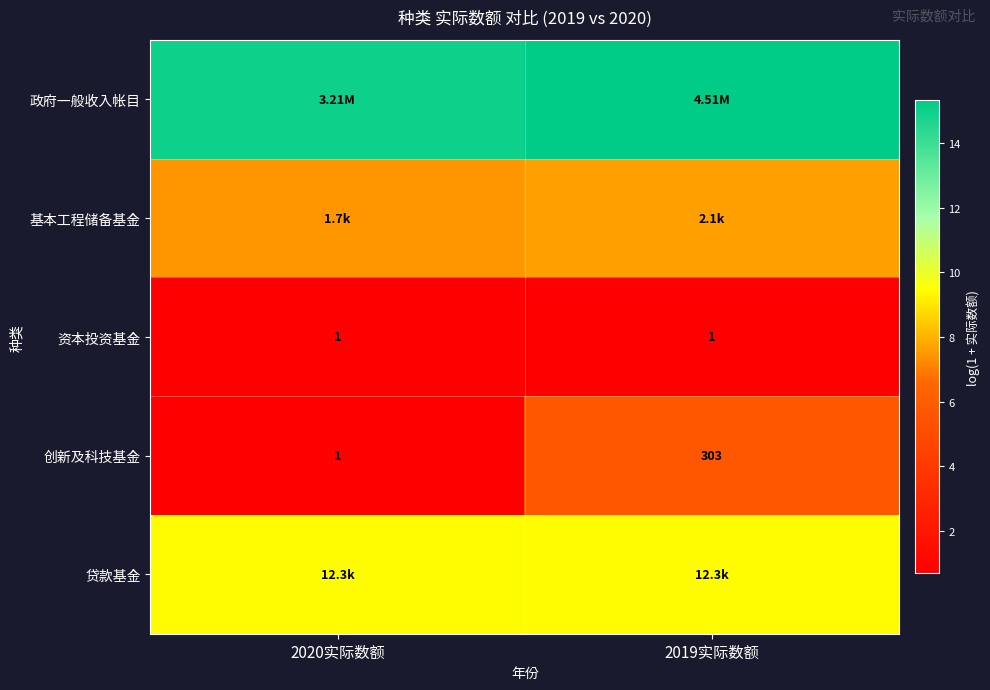

What is the sum of all 基本工程储备基金 values?

15.1